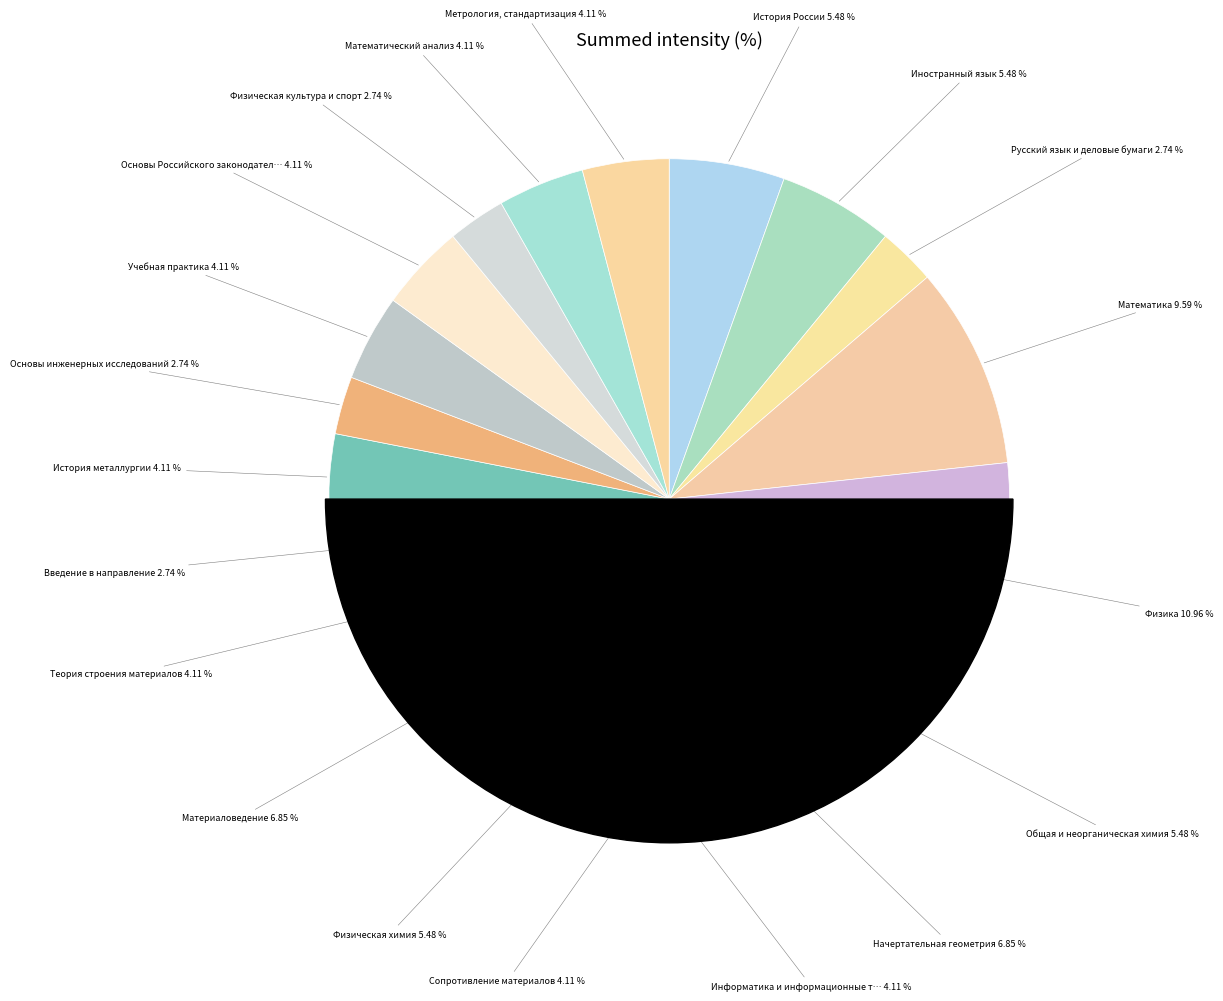

To the nearest percent, what is the difference between the История металлургии and Русский язык и деловые бумаги slice percentages?

1%